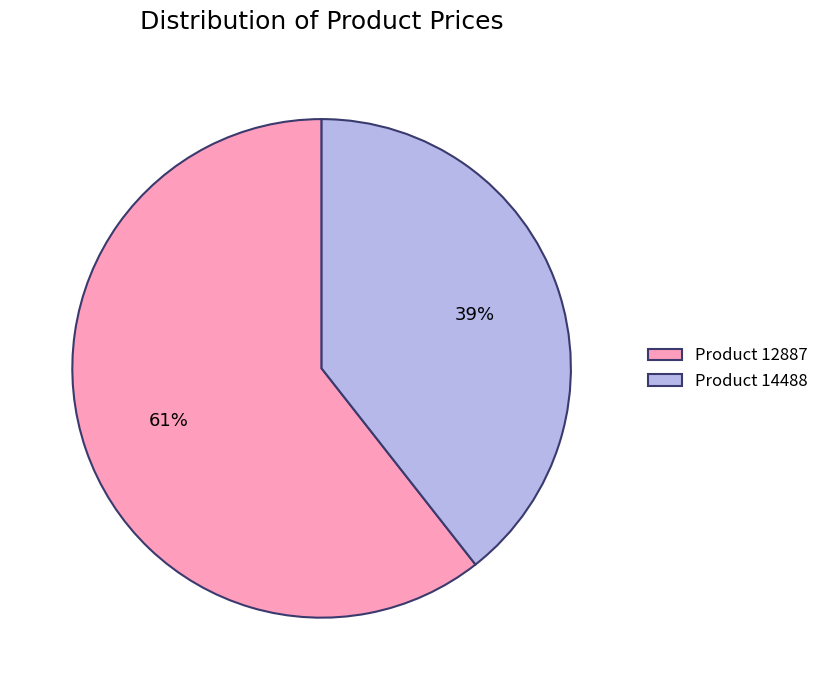

Which has a higher value, Product 12887 or Product 14488?

Product 12887